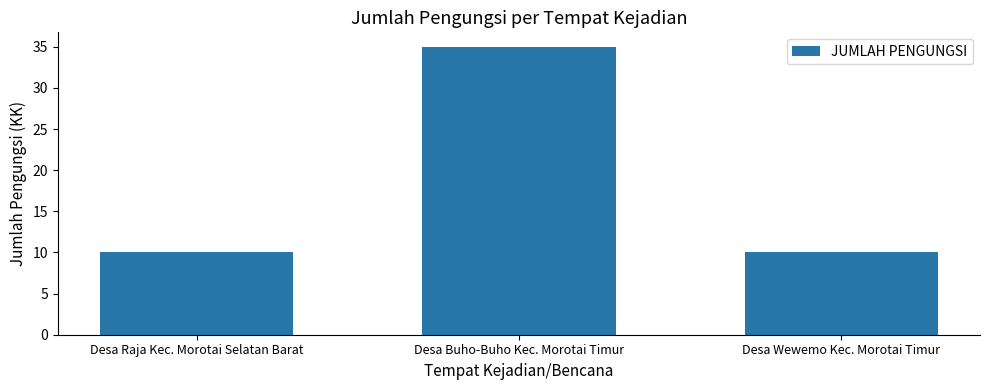

At which category does the chart reach its peak across all series?

Desa Buho-Buho Kec. Morotai Timur